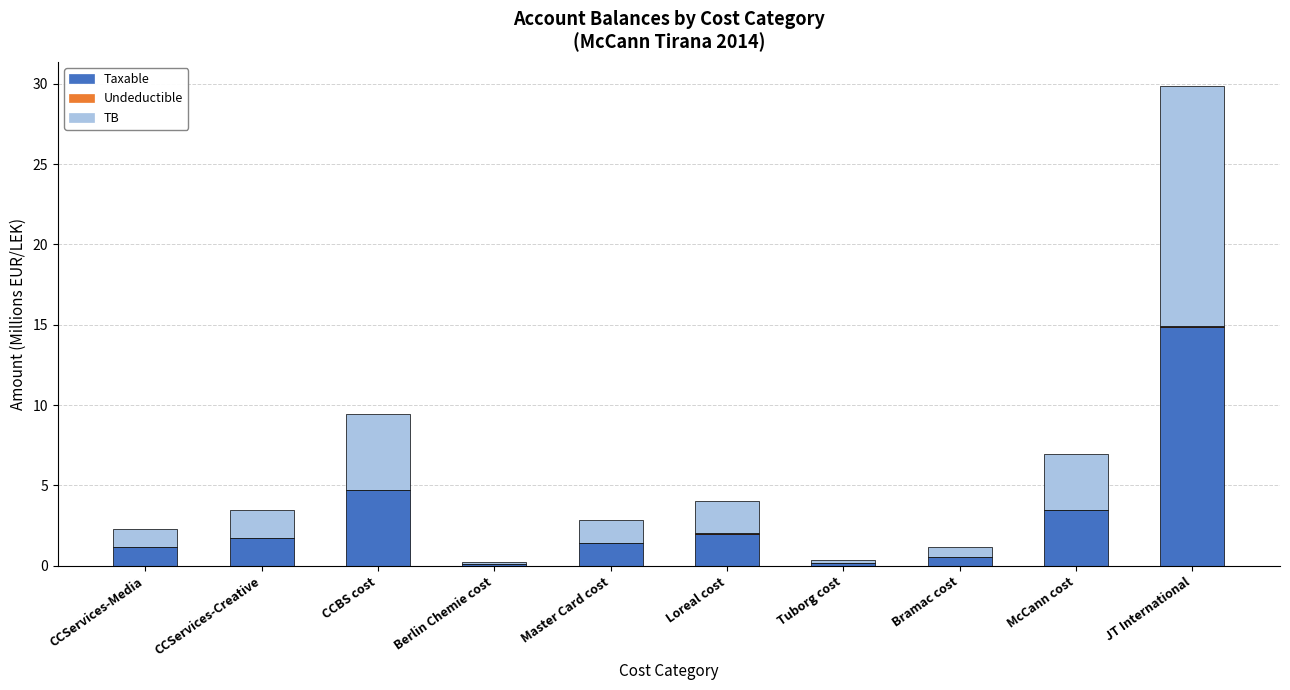

What is the highest value of the Taxable series?

14.9